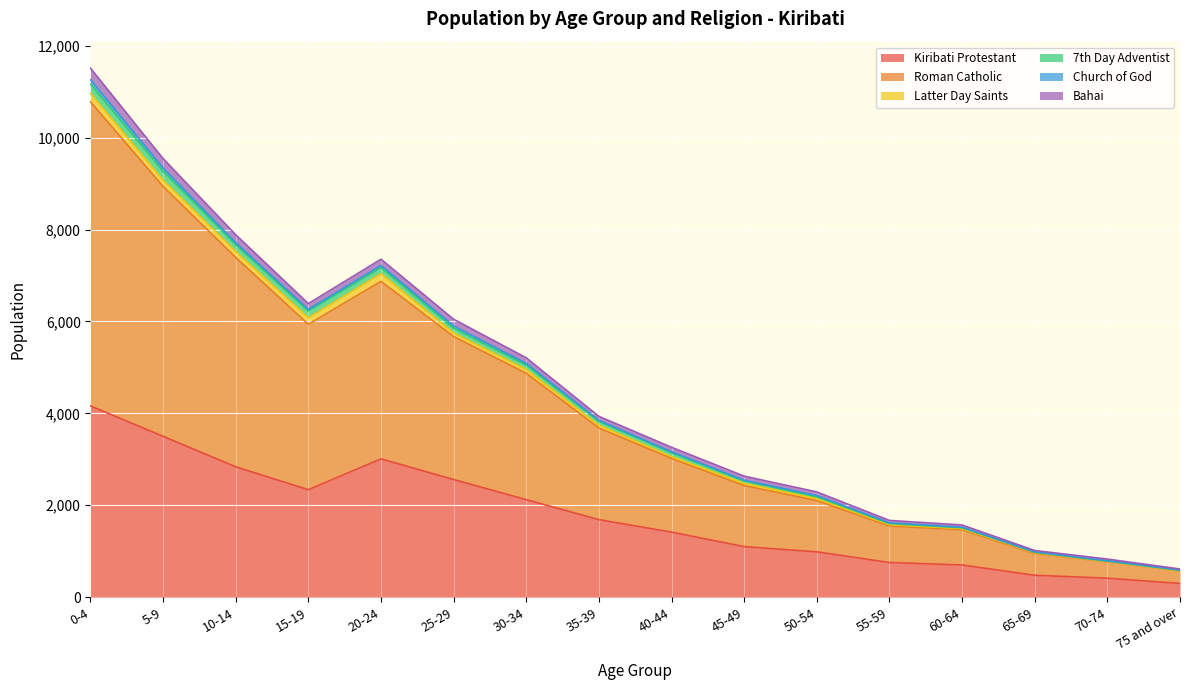

At which label is 7th Day Adventist closest to 5876?

25-29